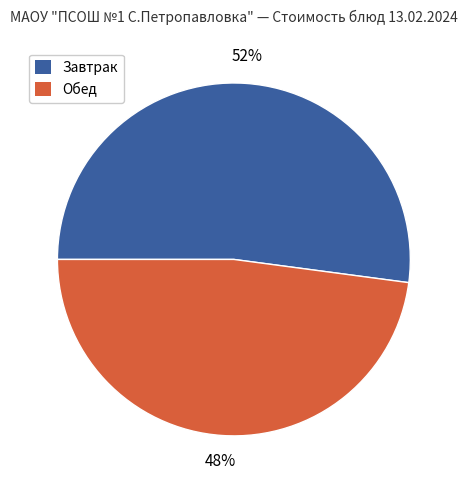

Does any single category account for the majority?

Yes